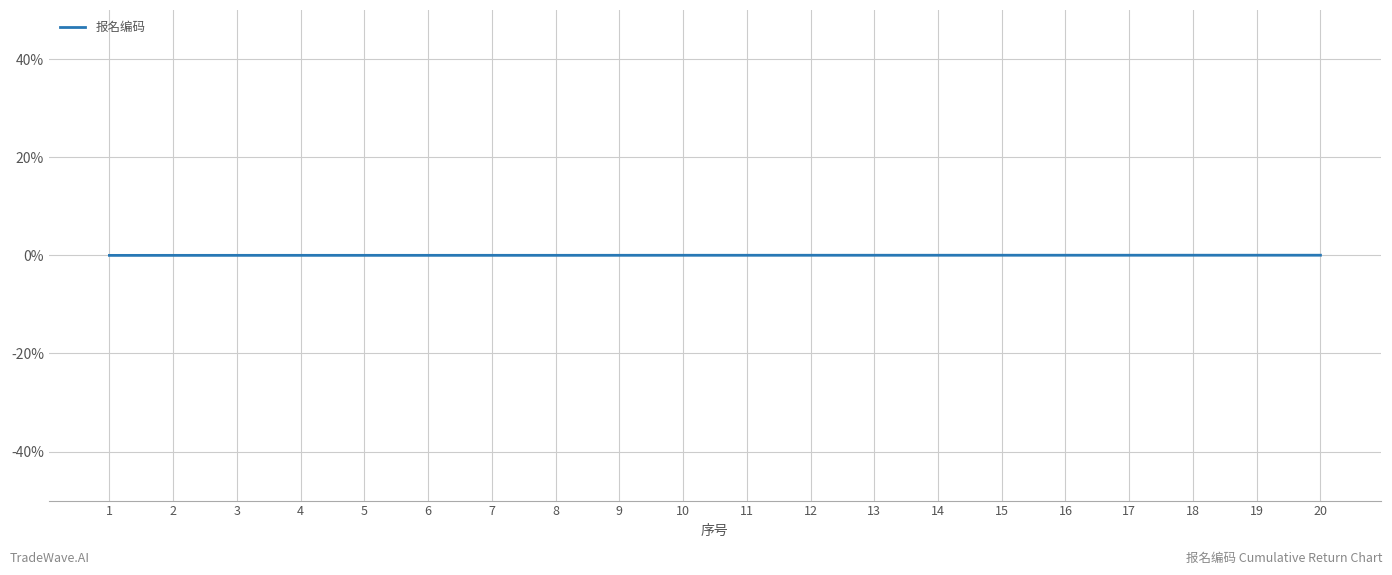

The value at 9 is 0.0. True or false?

True